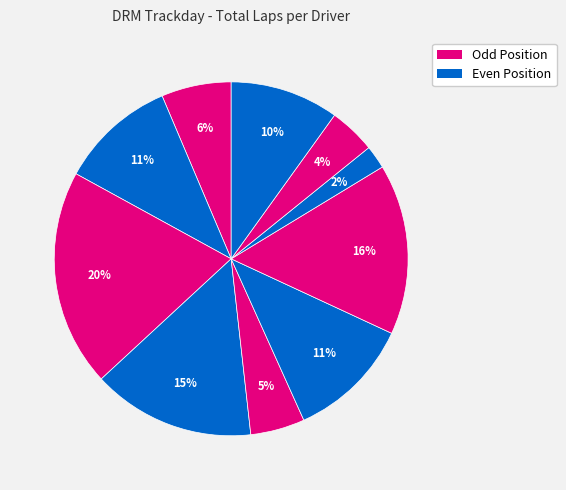

How many segments does this pie chart have?

10